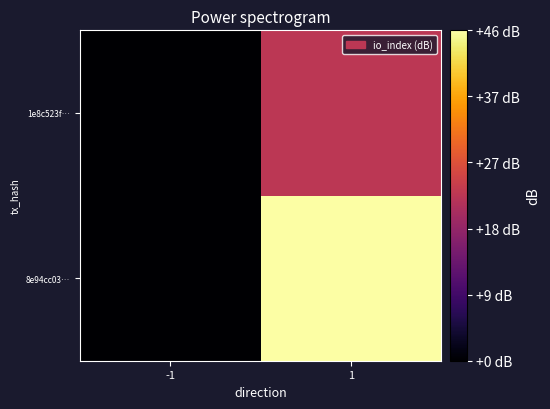

Reading left to right, extract all data points from this chart.

8e94cc03…: -1=0.0	1=45.7
1e8c523f…: -1=0.0	1=22.9